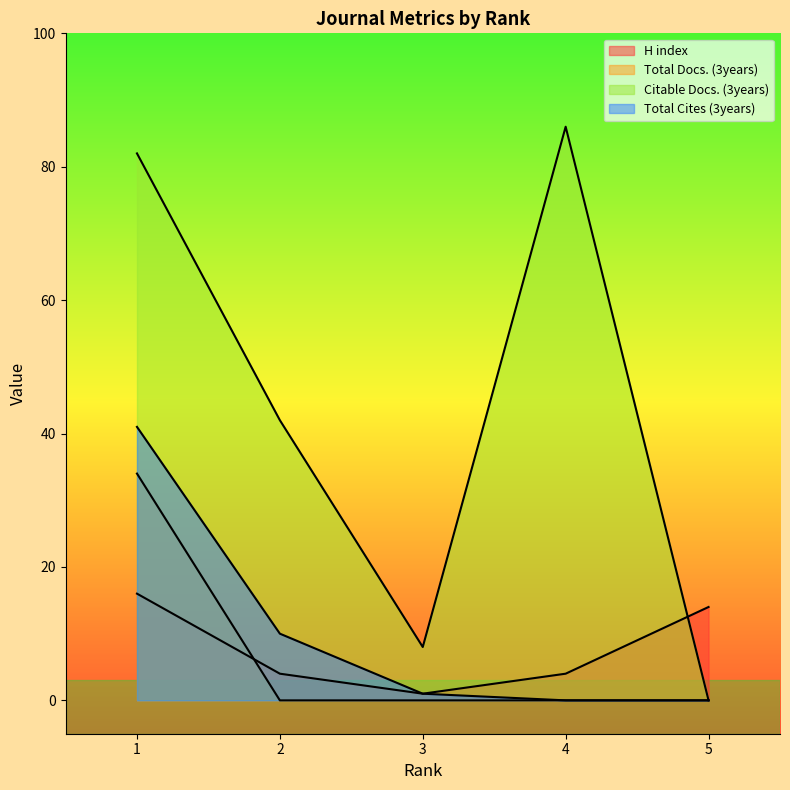

At 2, list the series in order from smallest to largest.

Total Docs. (3years), H index, Total Cites (3years), Citable Docs. (3years)